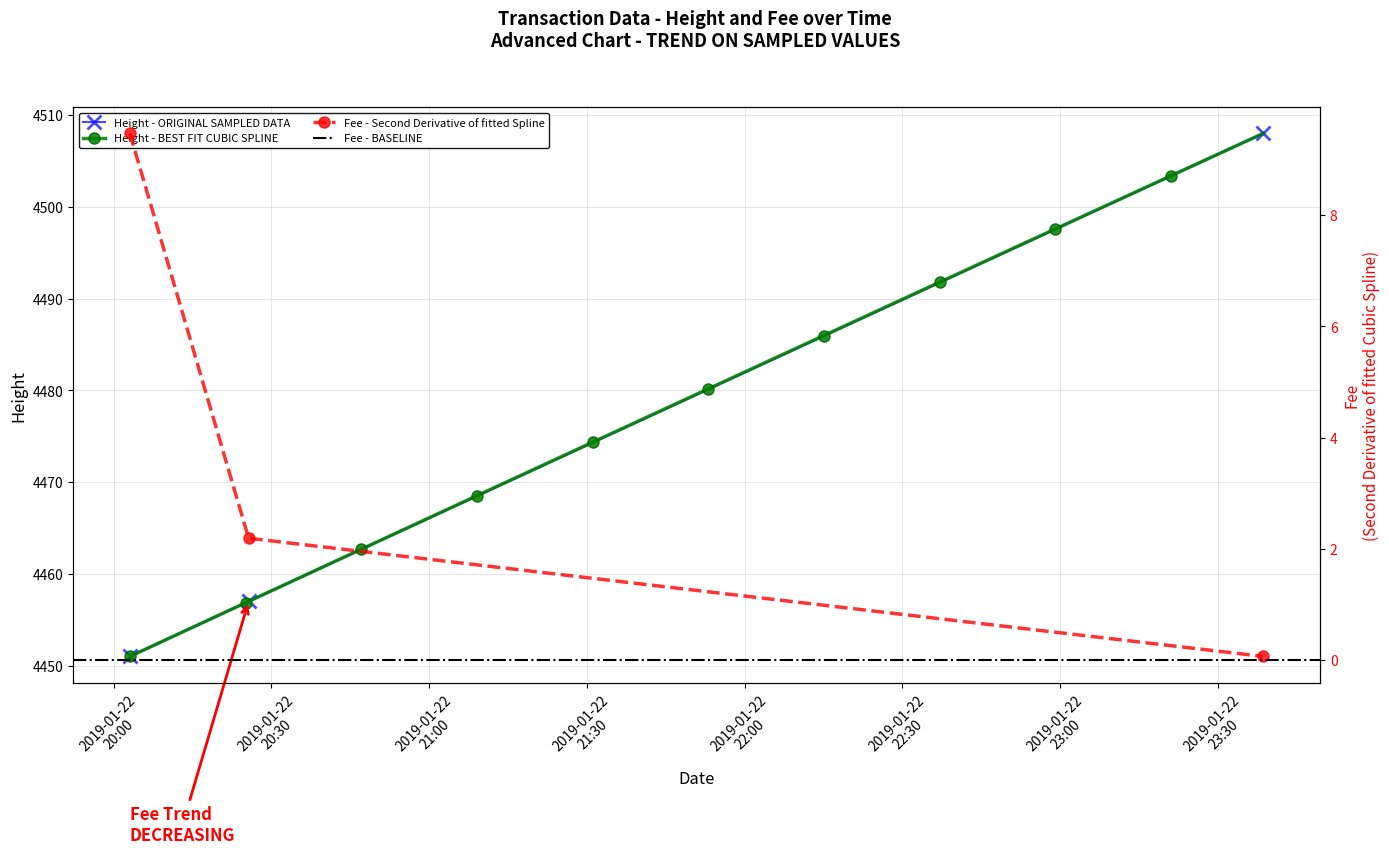

What is the difference between the maximum and minimum values in the Fee series?

9.4